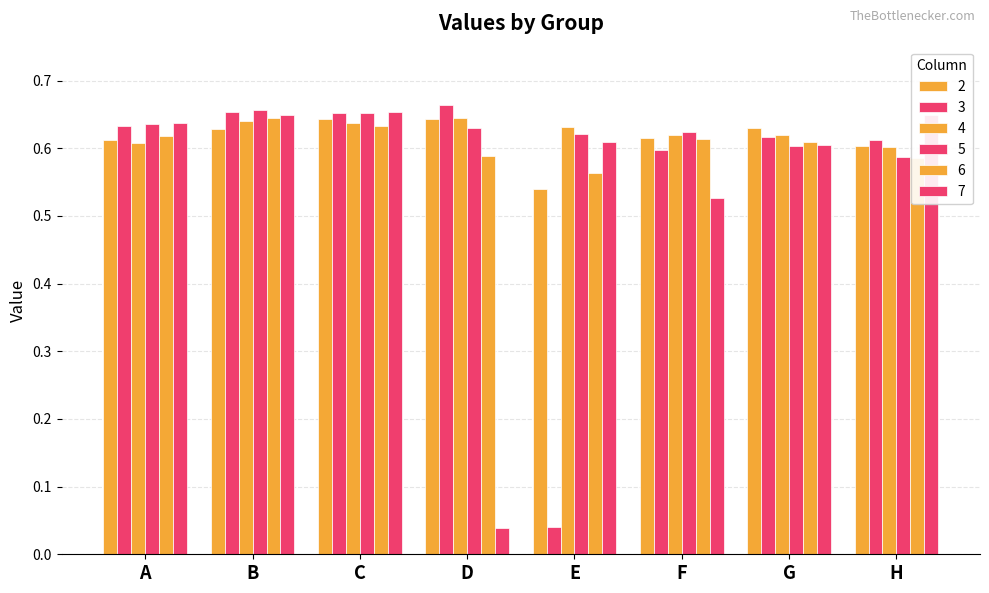

At F, list the series in order from smallest to largest.

7, 3, 6, 2, 4, 5